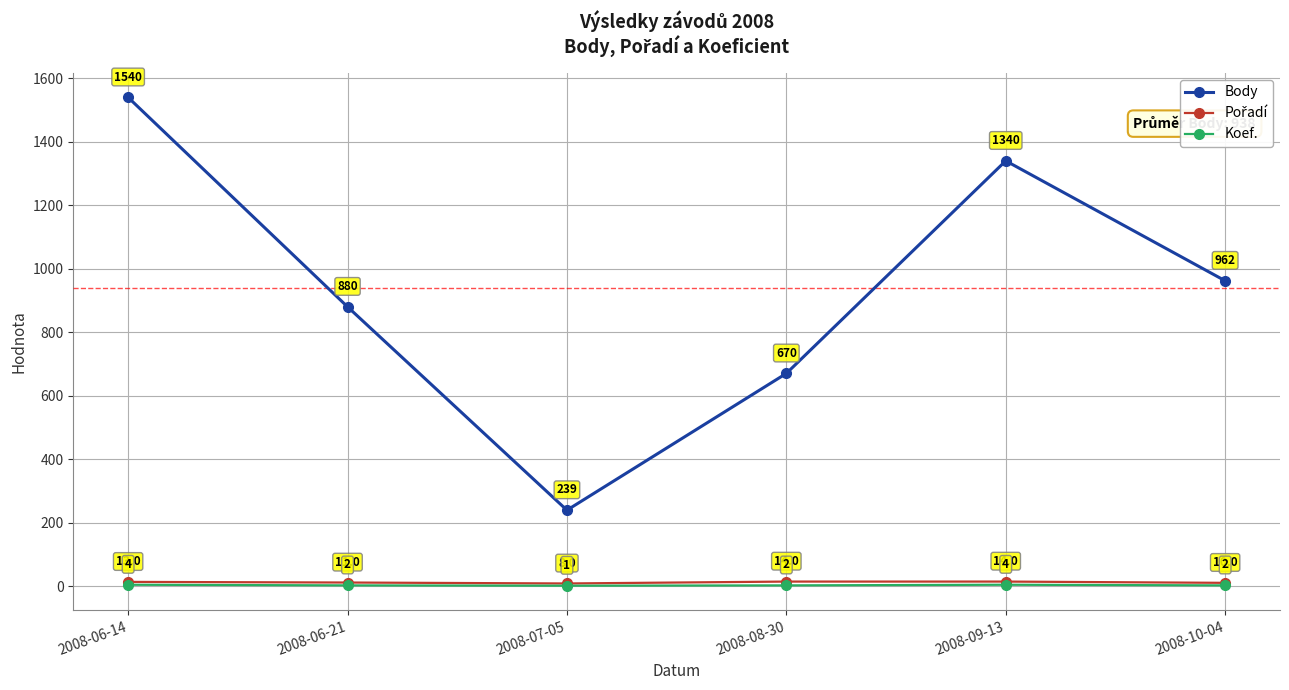

What is the total value across all series at 2008-07-05?

248